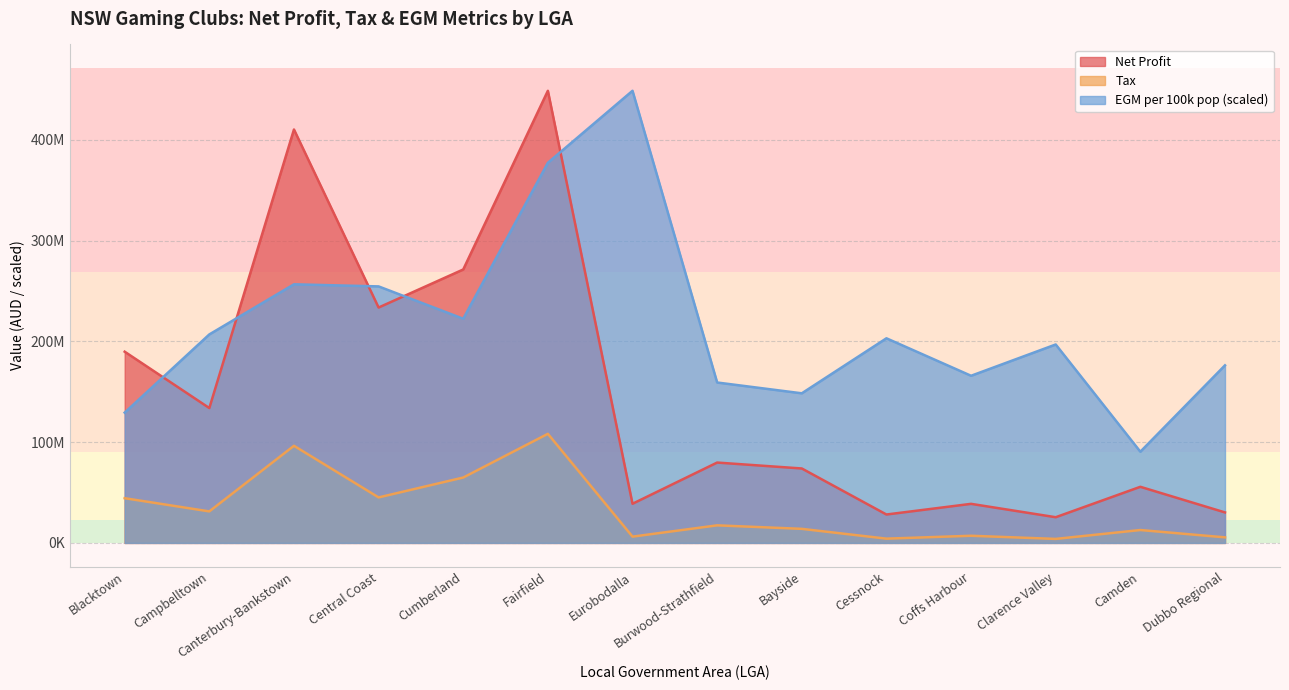

Read the Tax value at Clarence Valley.

3975608.1